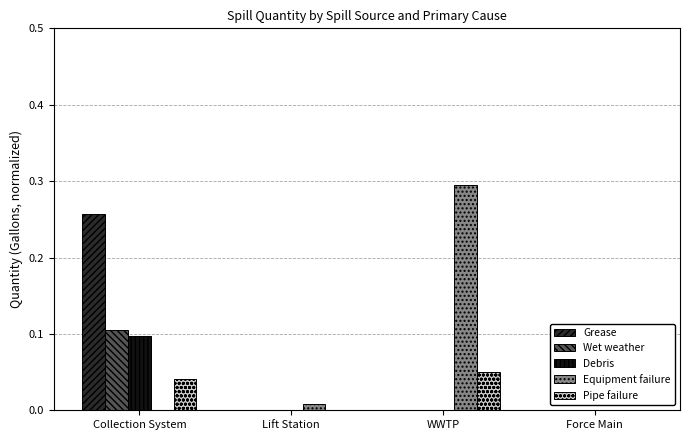

At which category is the sum across all series the highest?

Collection System